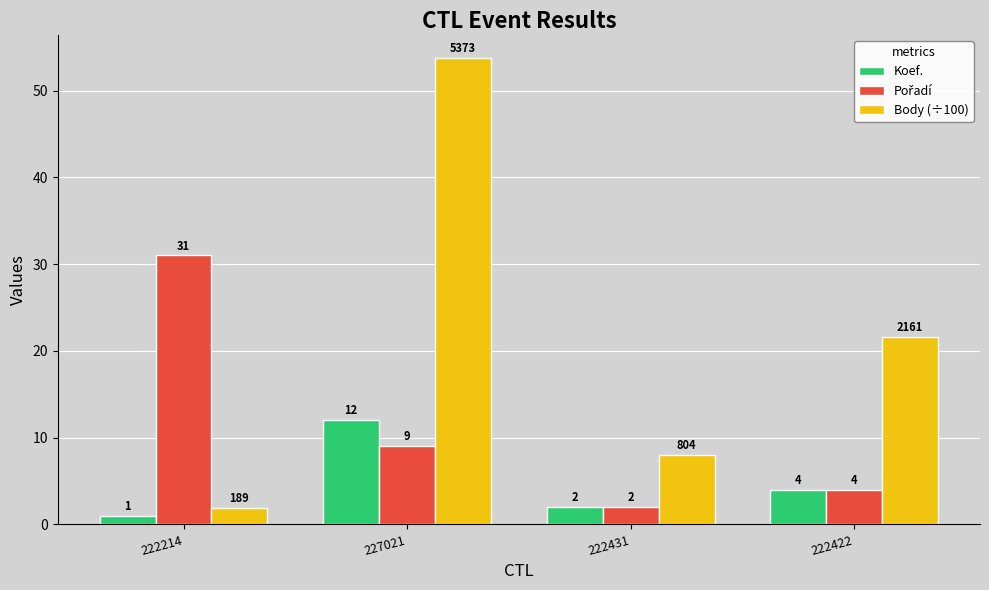

What is the difference between the highest and lowest values at 222431?

6.0